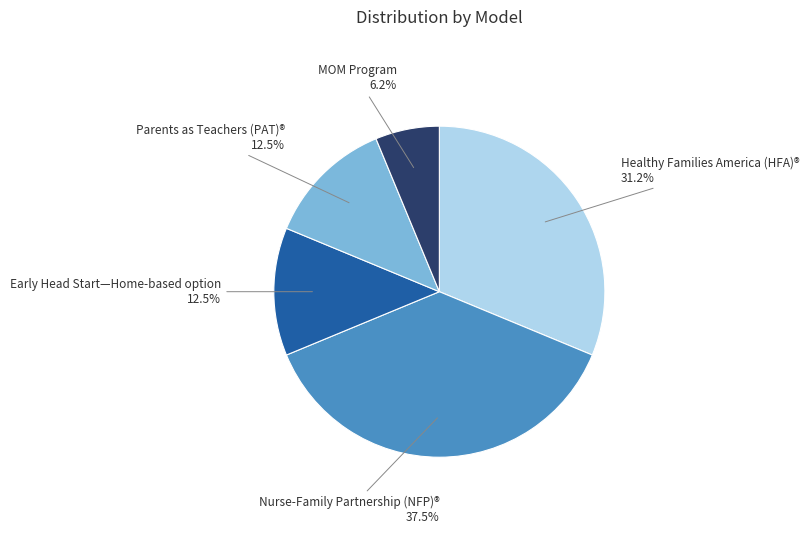

Combined, do Parents as Teachers (PAT)® and Healthy Families America (HFA)® account for over 50%?

No